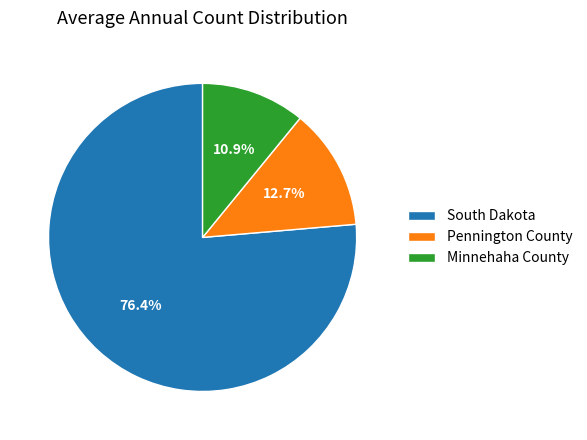

What is the total percentage of South Dakota and Minnehaha County?

87.3%